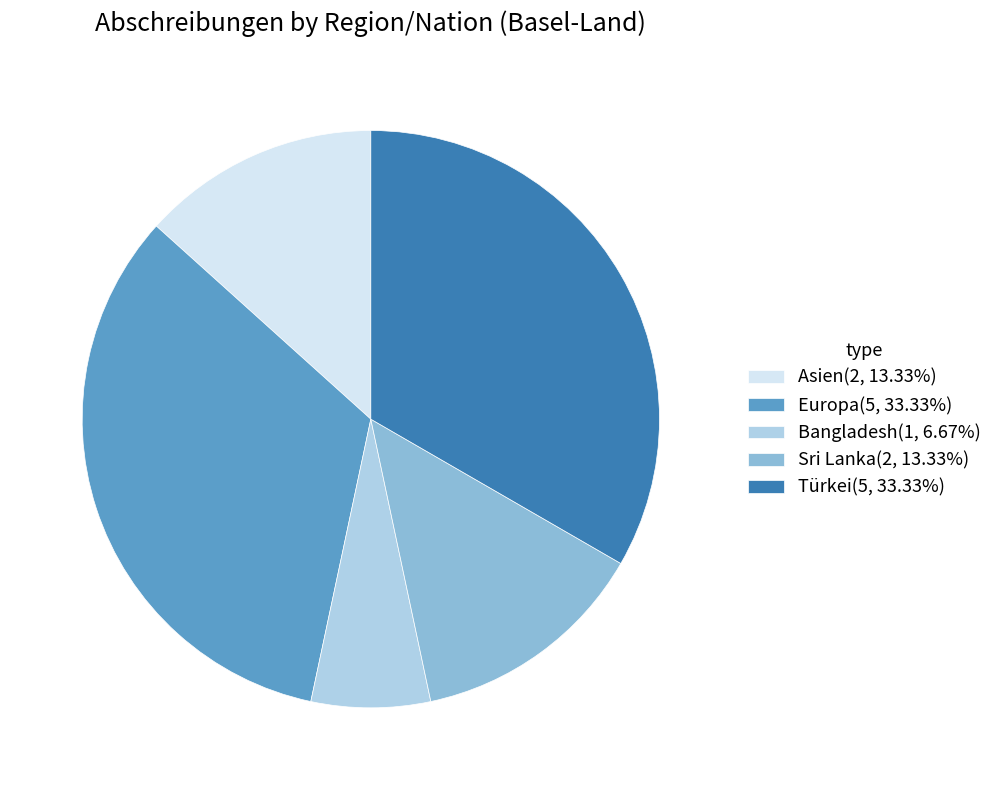

Do Asien(2, 13.33%) and Sri Lanka(2, 13.33%) together represent more than half of the pie?

No